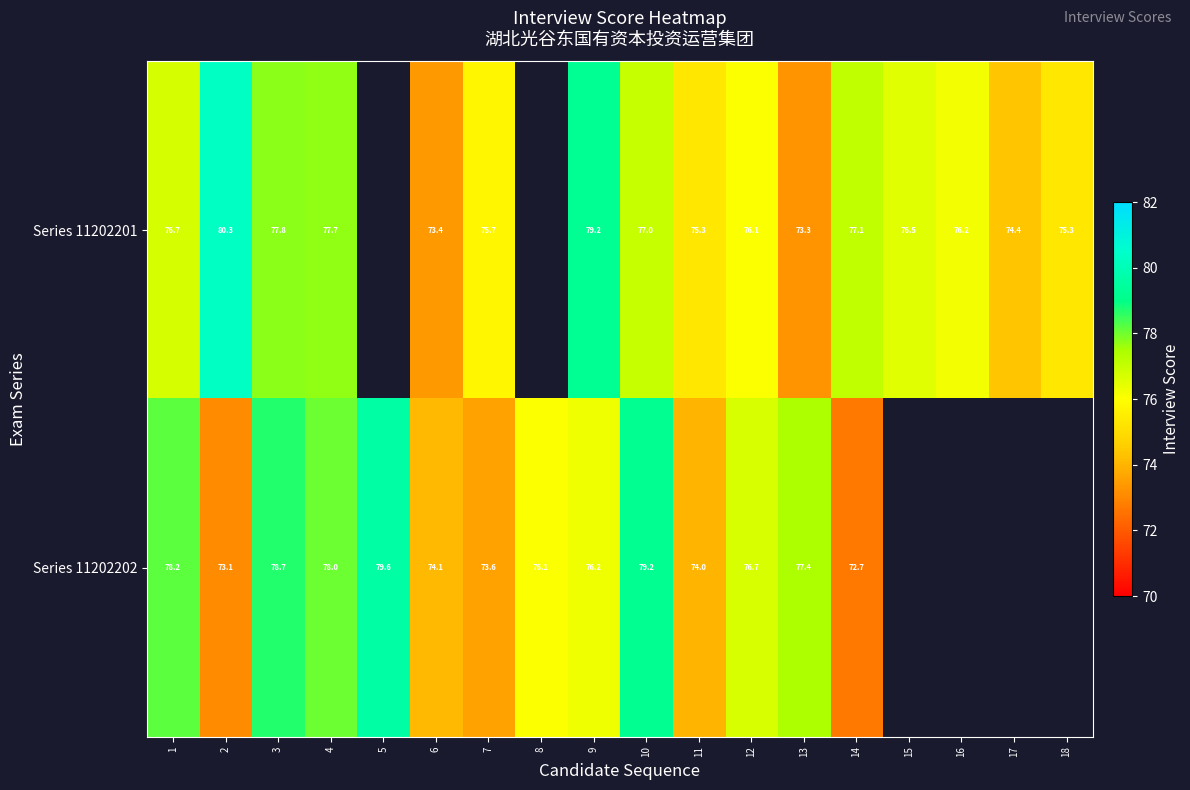

How many series are shown in this chart?

2